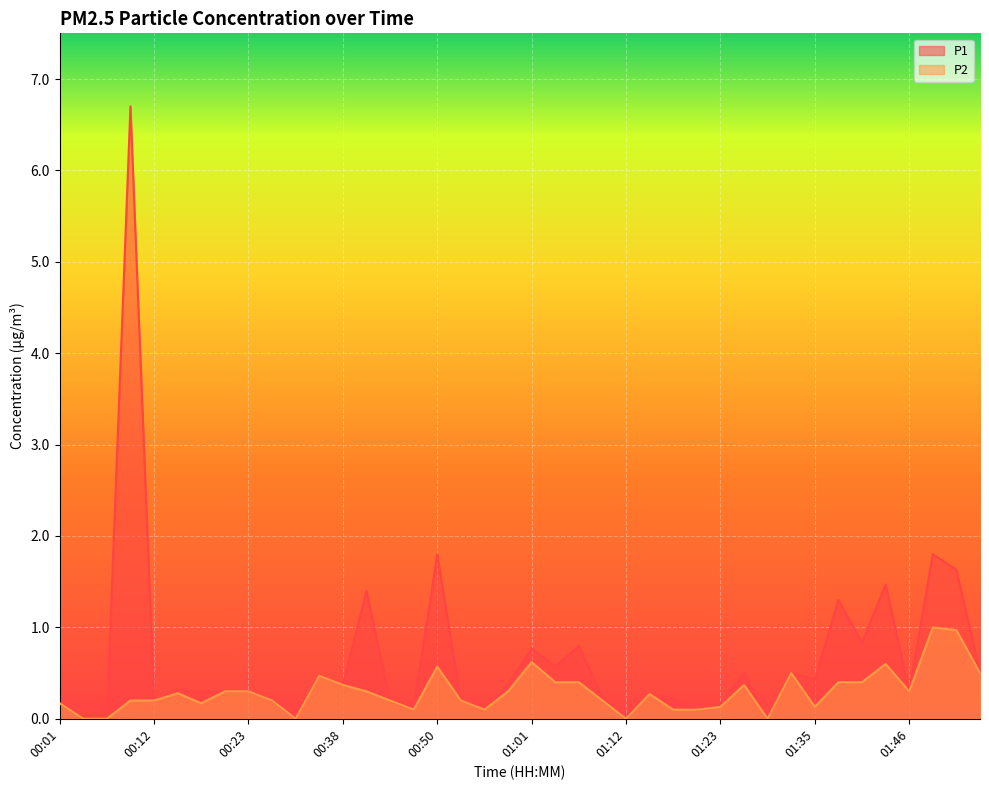

True or false: P2 has a value of 0.4 at 01:40.

True